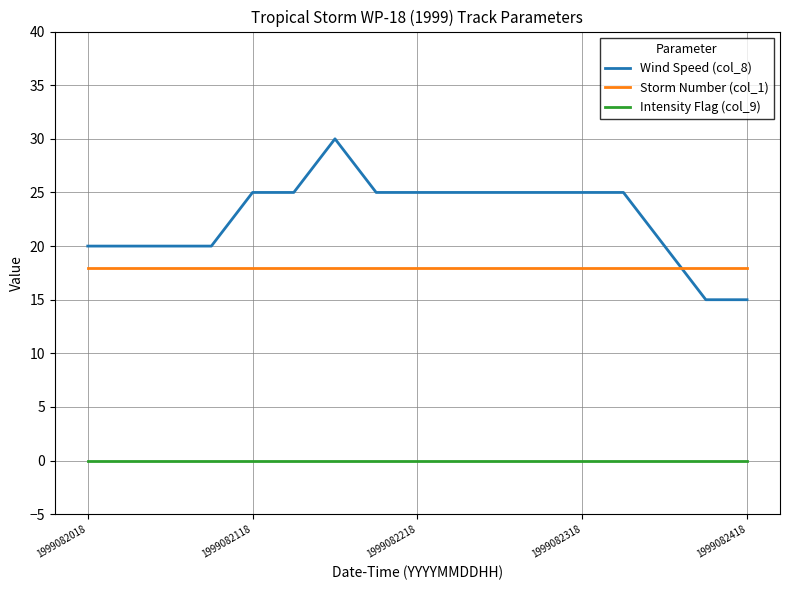

True or false: Wind Speed (col_8) and Intensity Flag (col_9) cross at least once.

False